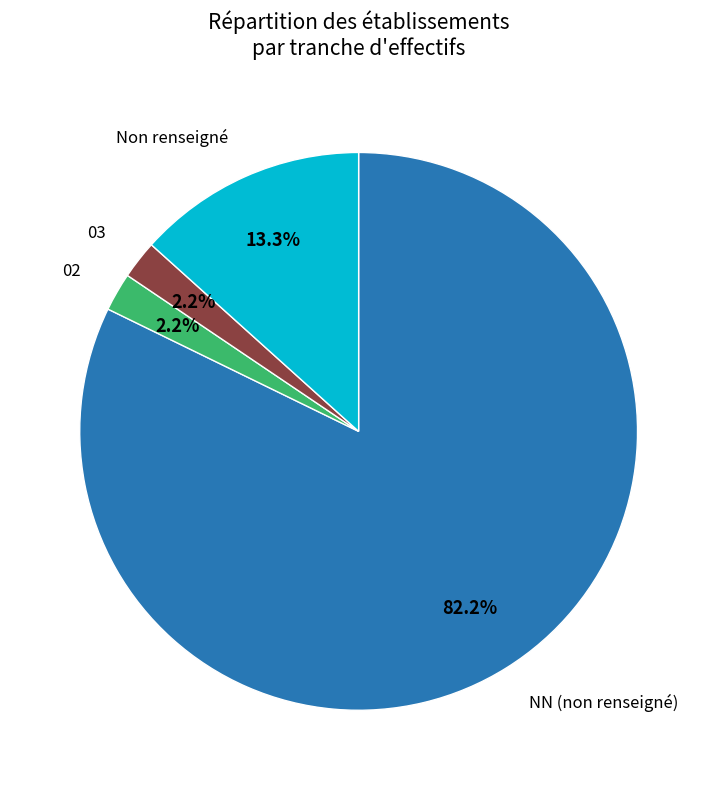

Count the number of slices in the pie.

4